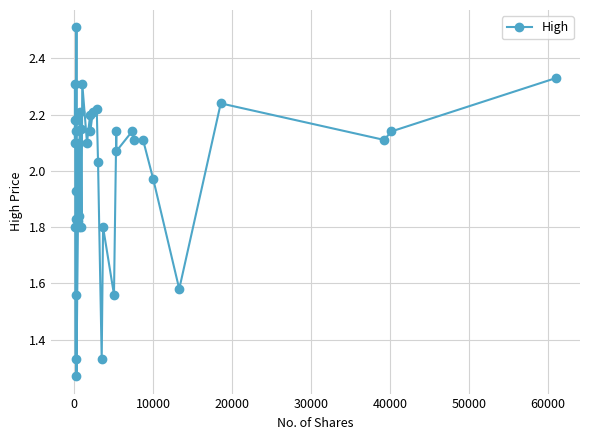

What is the smallest value displayed?

1.3